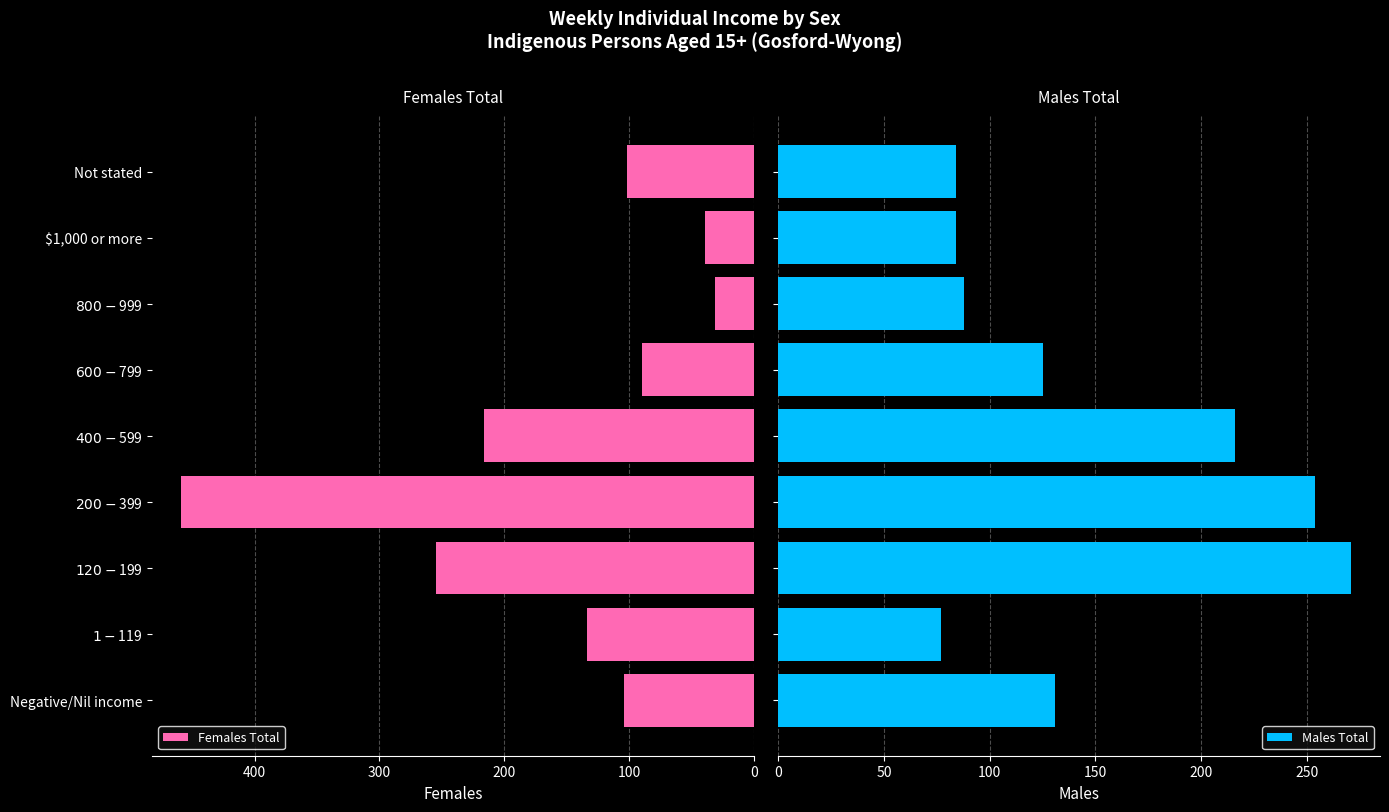

How many bars are there in total?

18